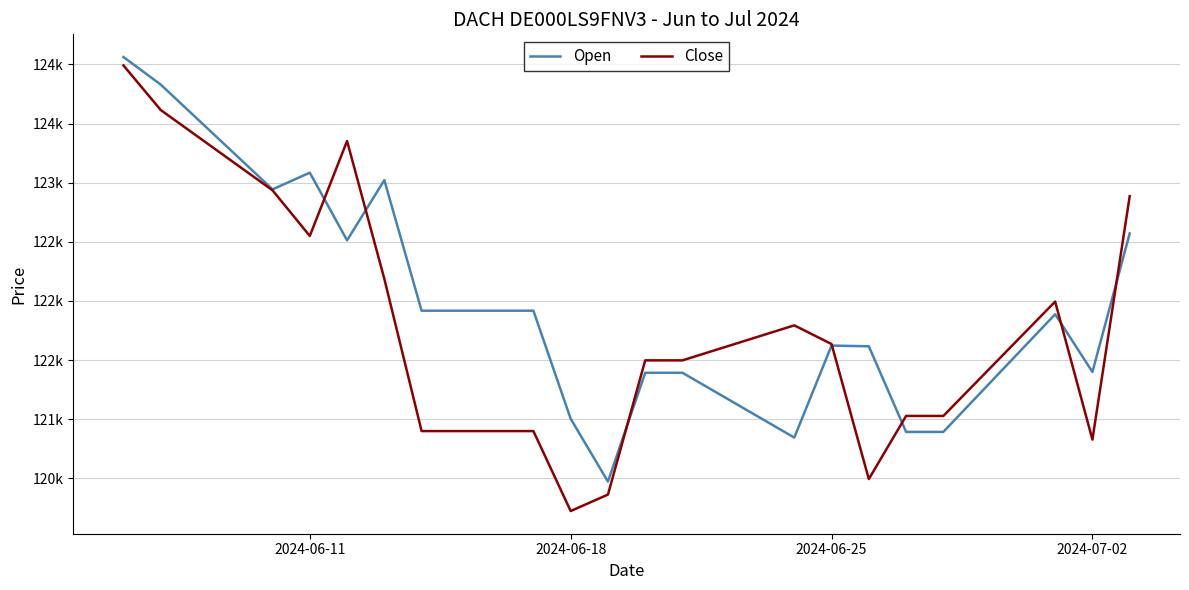

True or false: Open and Close intersect in this chart.

True